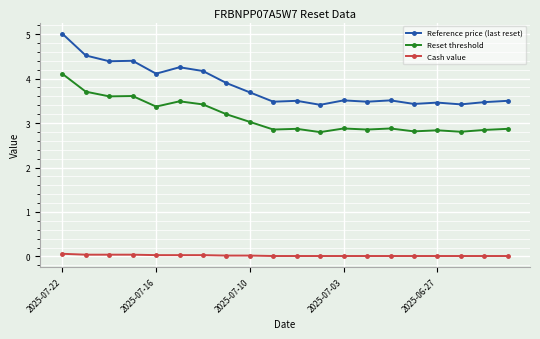

What is the greatest value displayed?

5.0